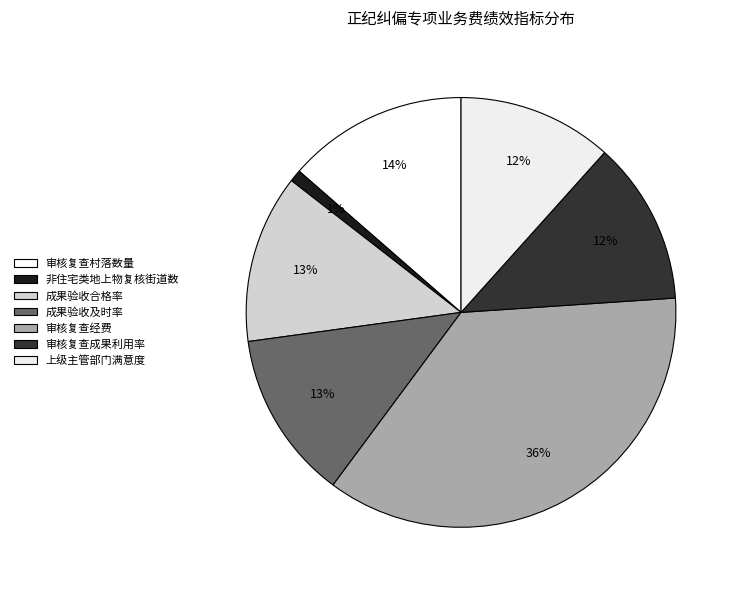

Which has a higher value, 成果验收合格率 or 成果验收及时率?

成果验收合格率